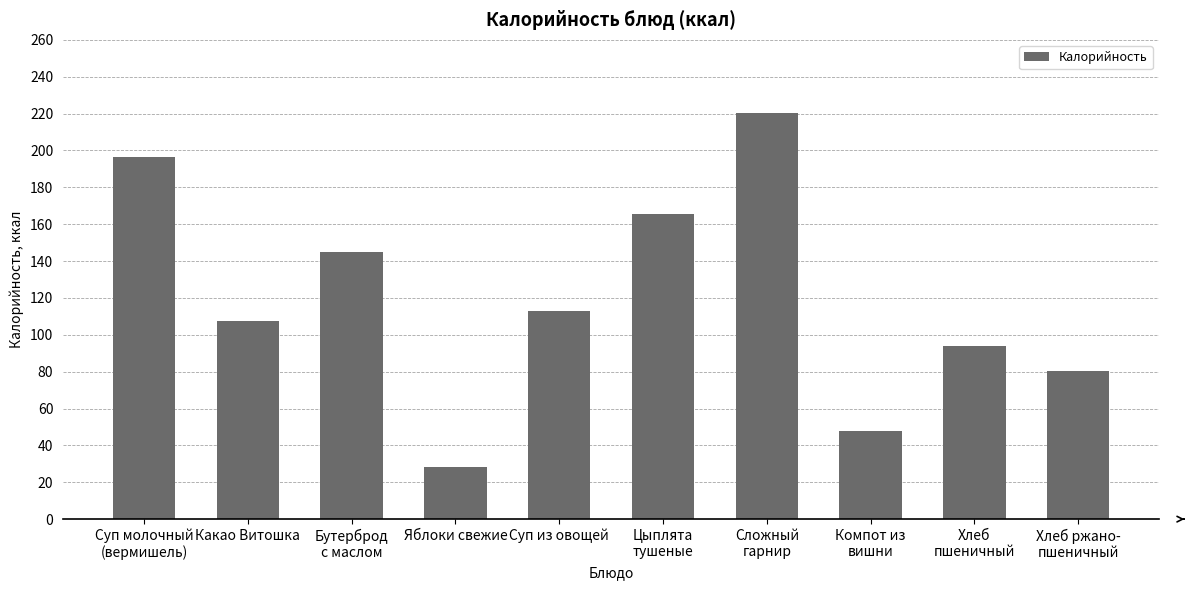

What is the approximate value at Какао Витошка?

107.5